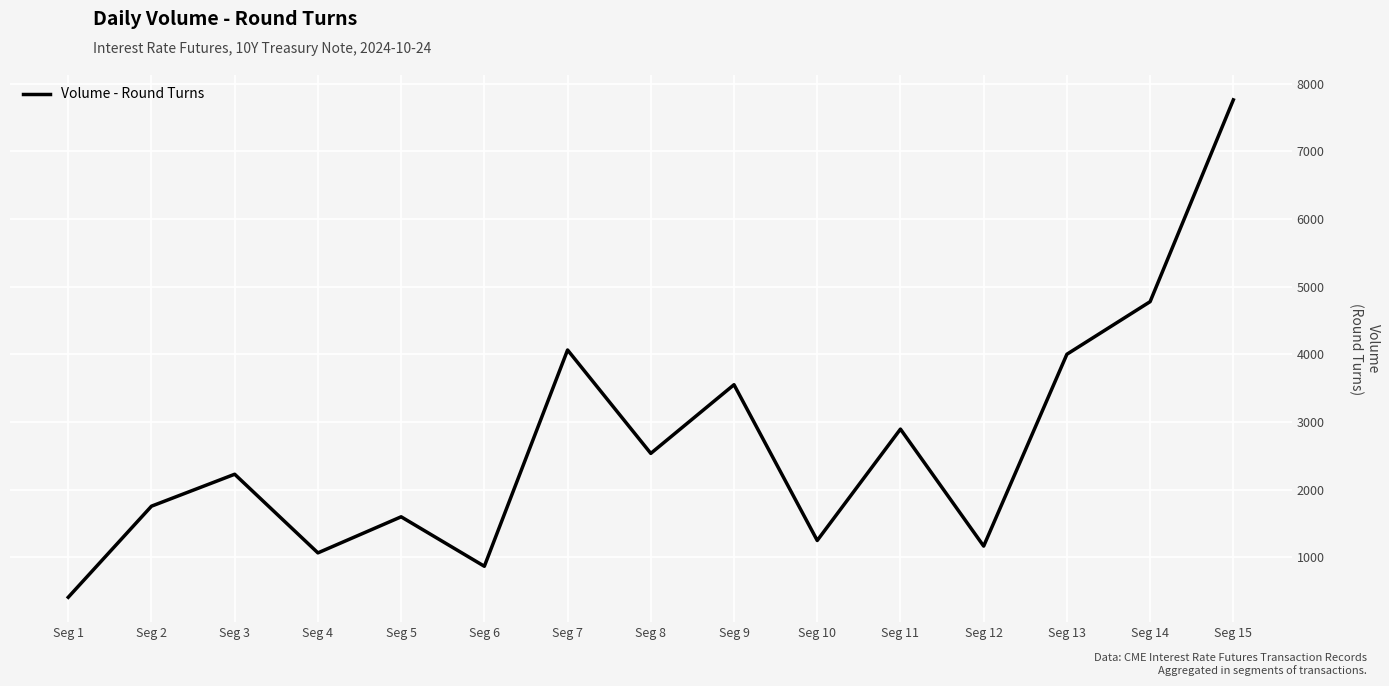

Which has a higher value, Seg 10 or Seg 6?

Seg 10